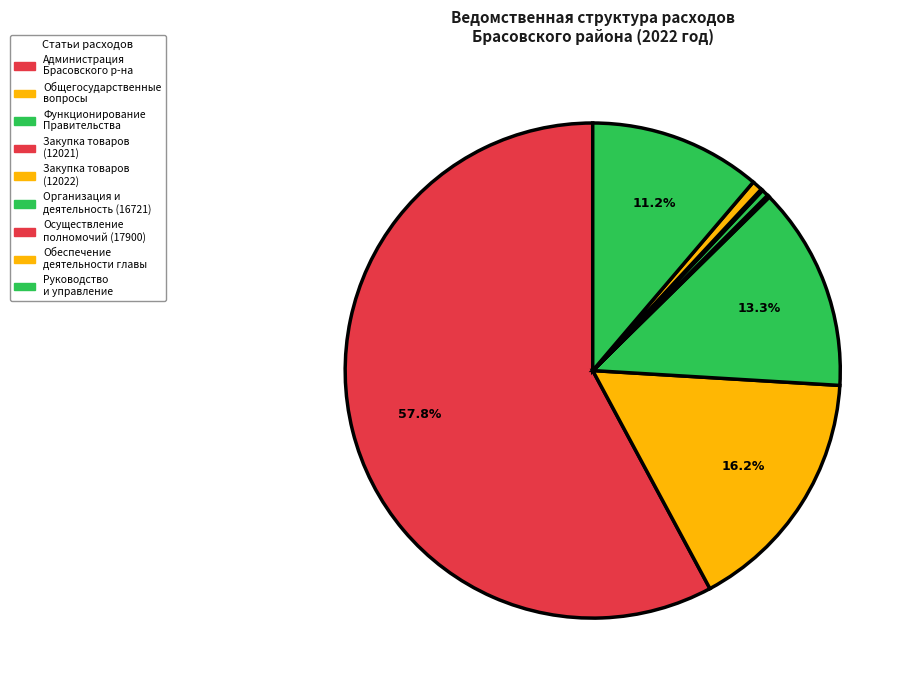

Does any single category account for the majority?

Yes